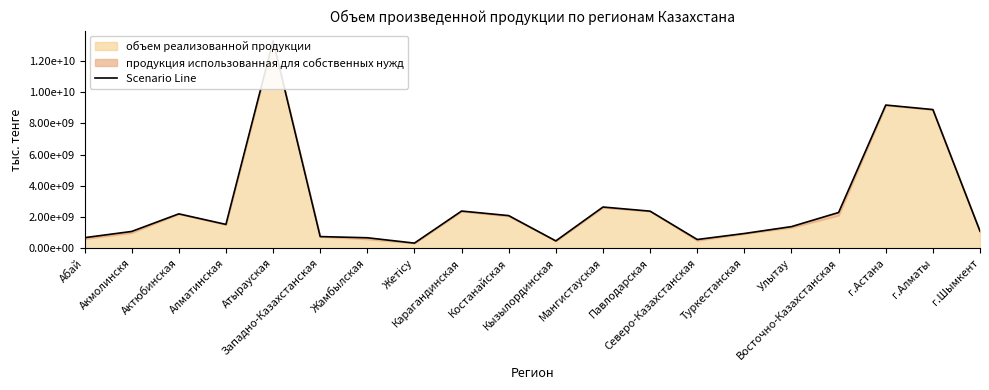

What is the label of the 18th point from the left?

г.Астана